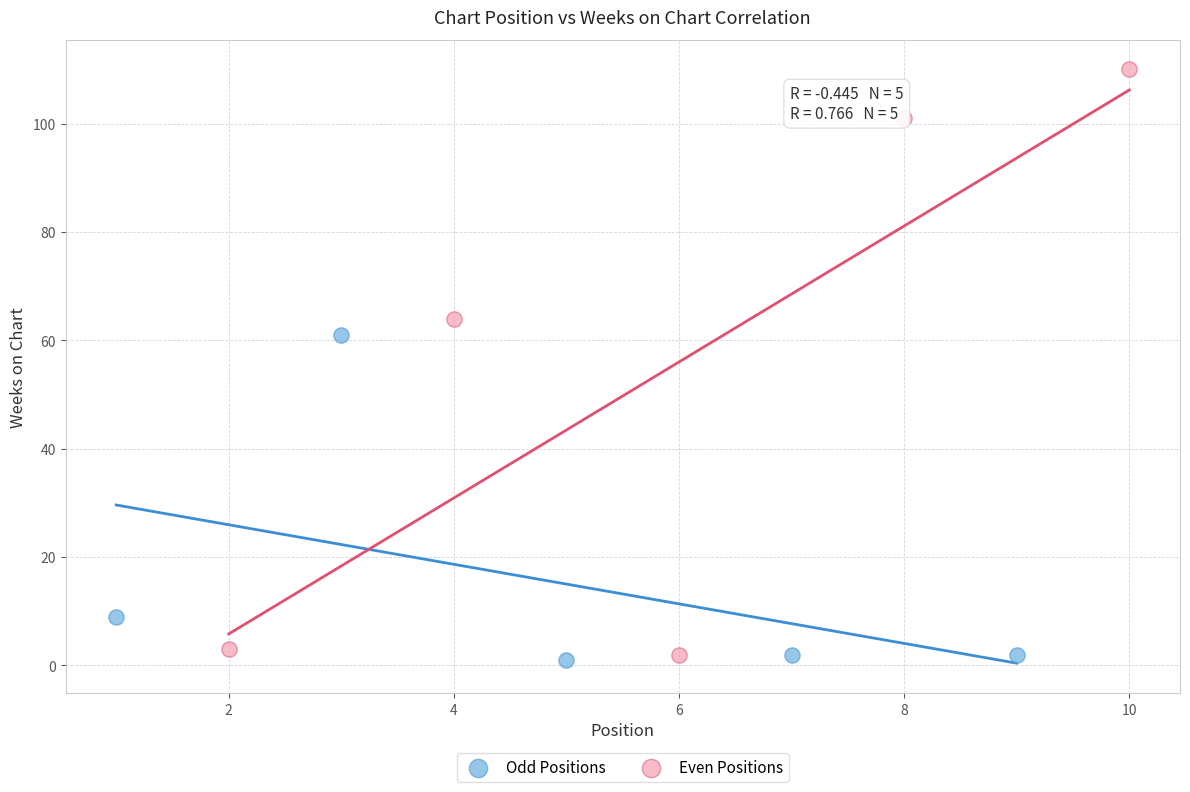

Which series reaches the maximum Y coordinate?

Even Positions